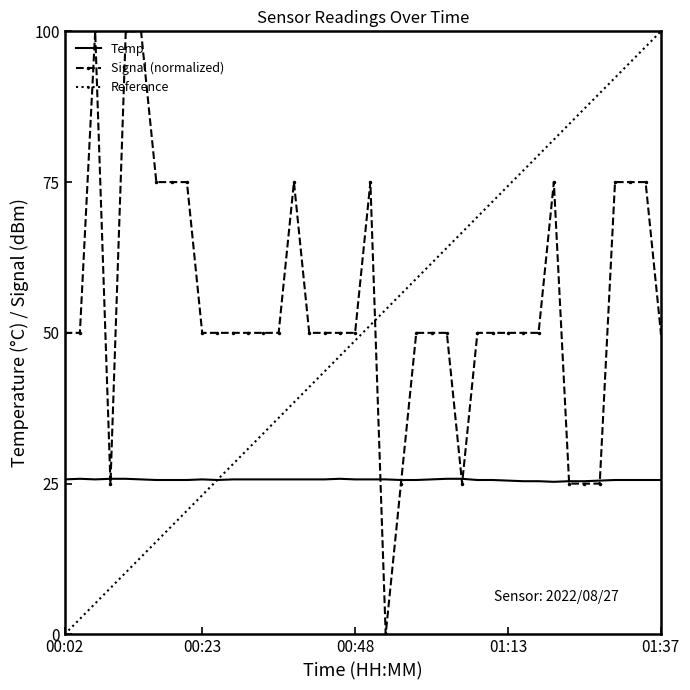

At which category does Signal reach its first local valley?

00:09